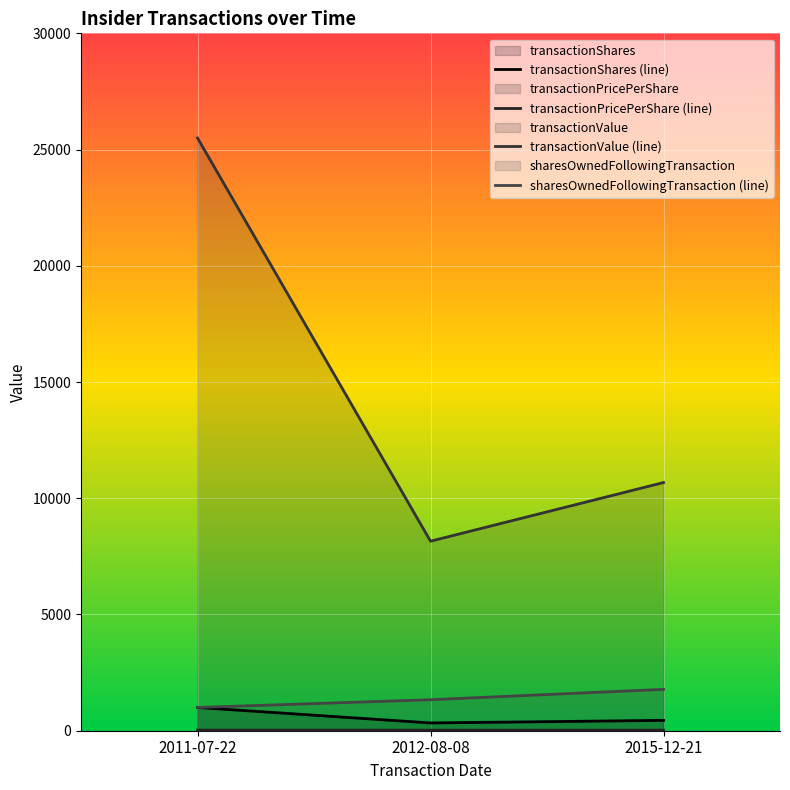

What is the sum of the transactionShares values at 2015-12-21 and 2011-07-22?

1445.0